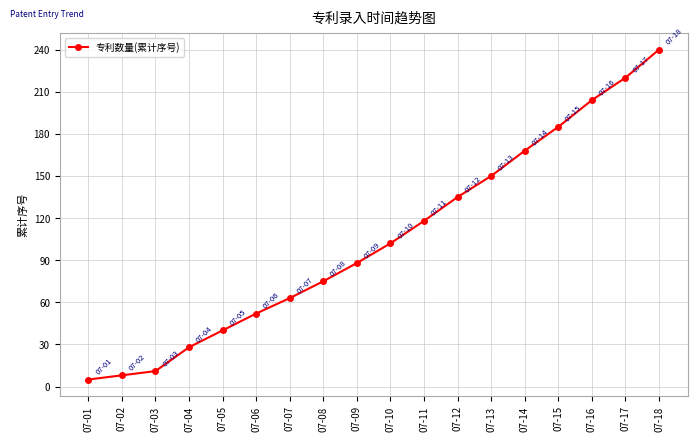

What is the ratio of the value at 07-18 to the value at 07-10?

2.4